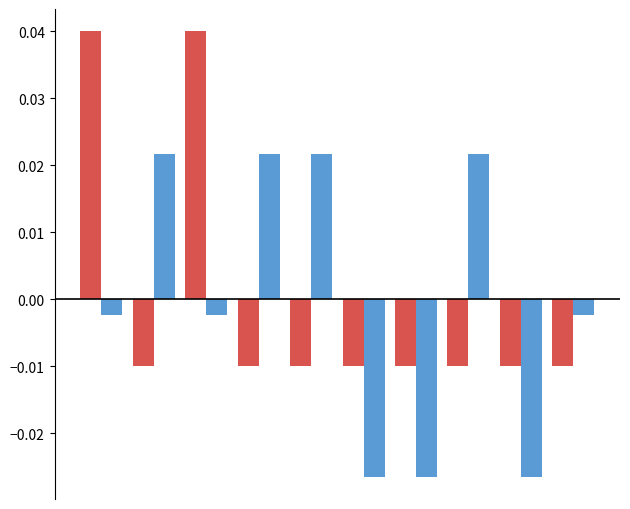

True or false: Count has a value of -0.0 at 4.

True